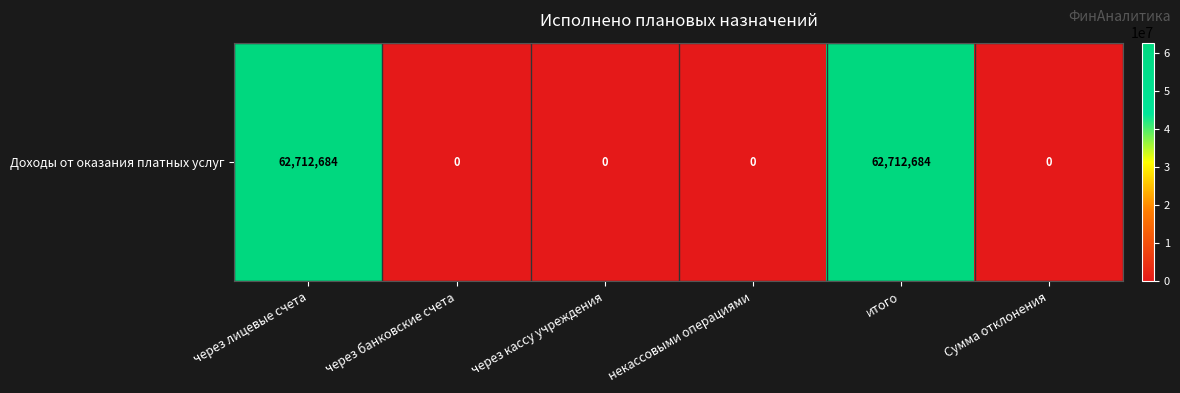

Reading left to right, extract all data points from this chart.

через лицевые счета=62712684.0	через банковские счета=0.0	через кассу учреждения=0.0	некассовыми операциями=0.0	итого=62712684.0	Сумма отклонения=0.0